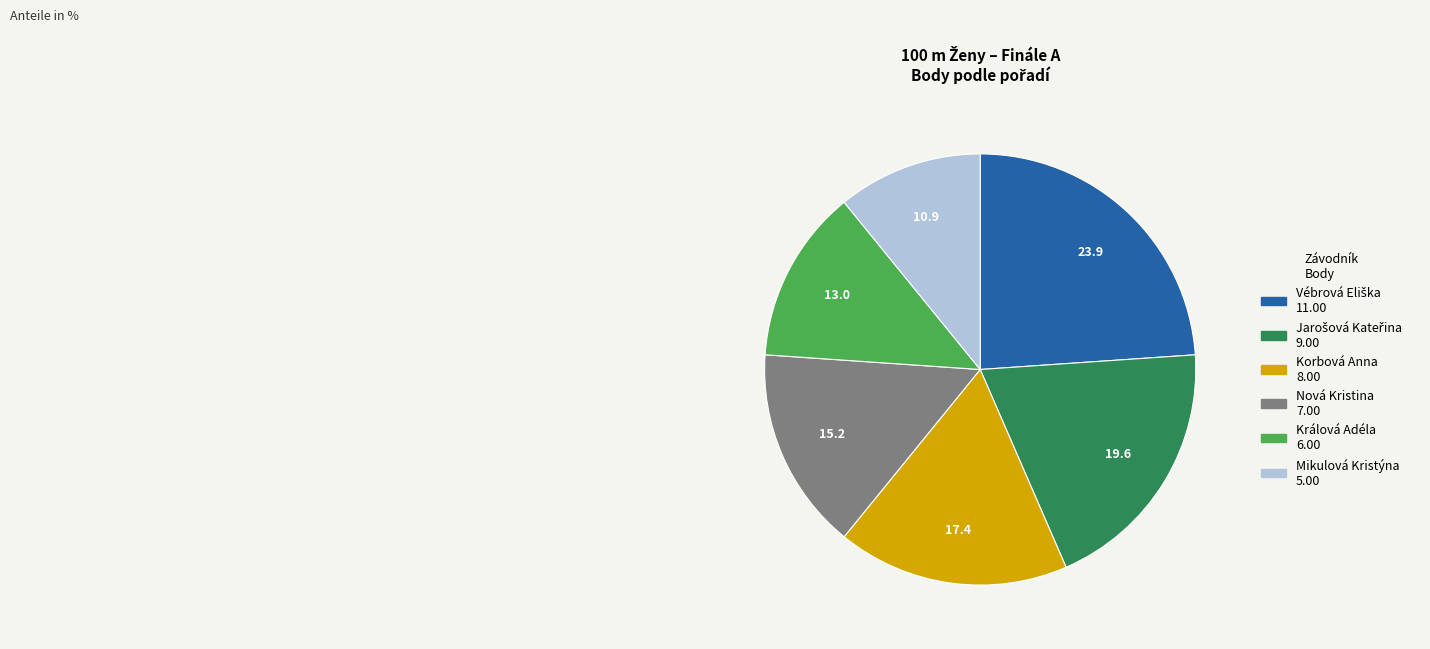

The Králová Adéla slice represents 13% of the pie. True or false?

True